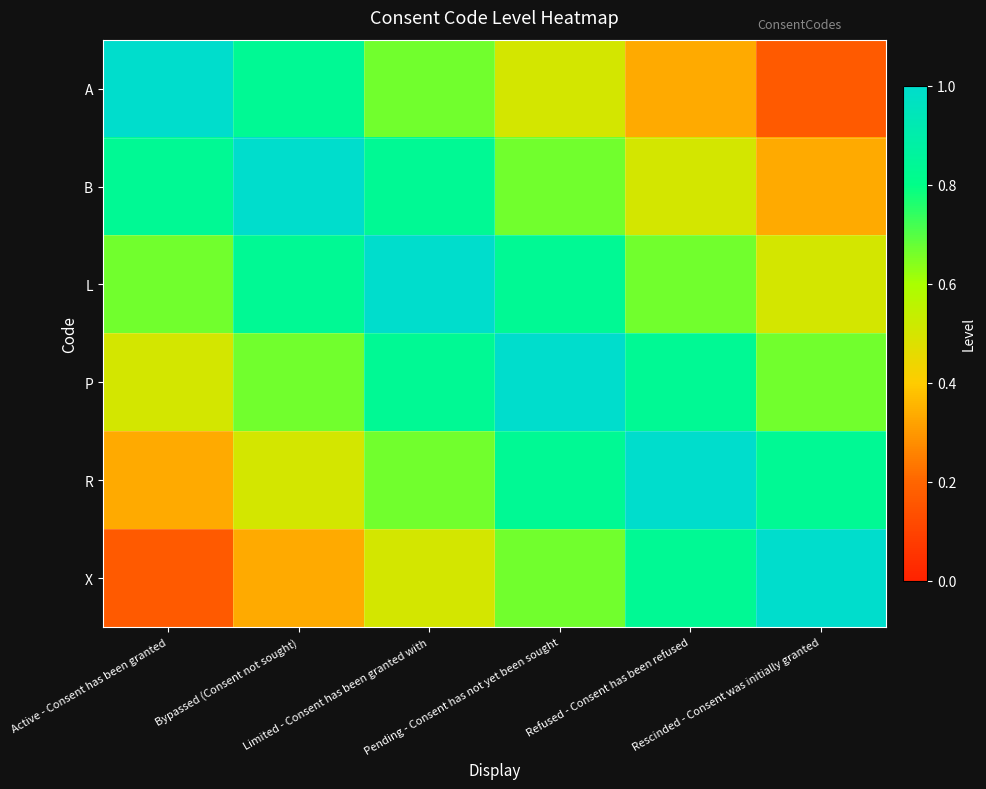

At how many categories does at least one series exceed 0?

6